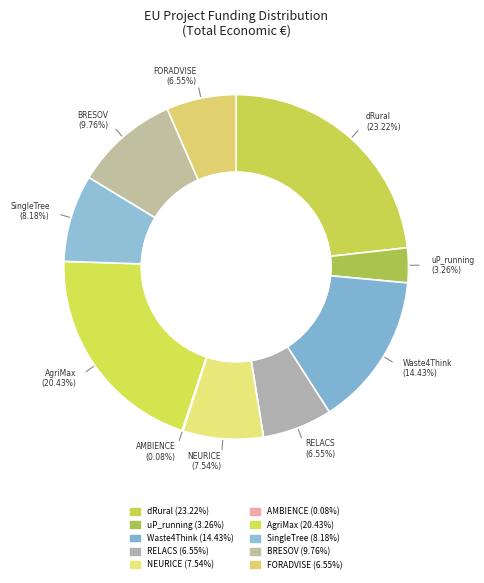

What is the change in value from dRural to FORADVISE?

-10186420